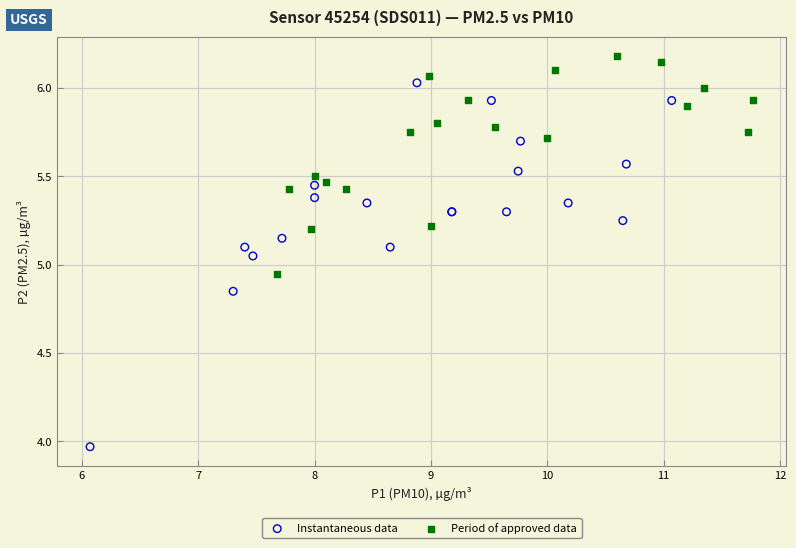

Which series reaches the maximum Y coordinate?

Period of approved data